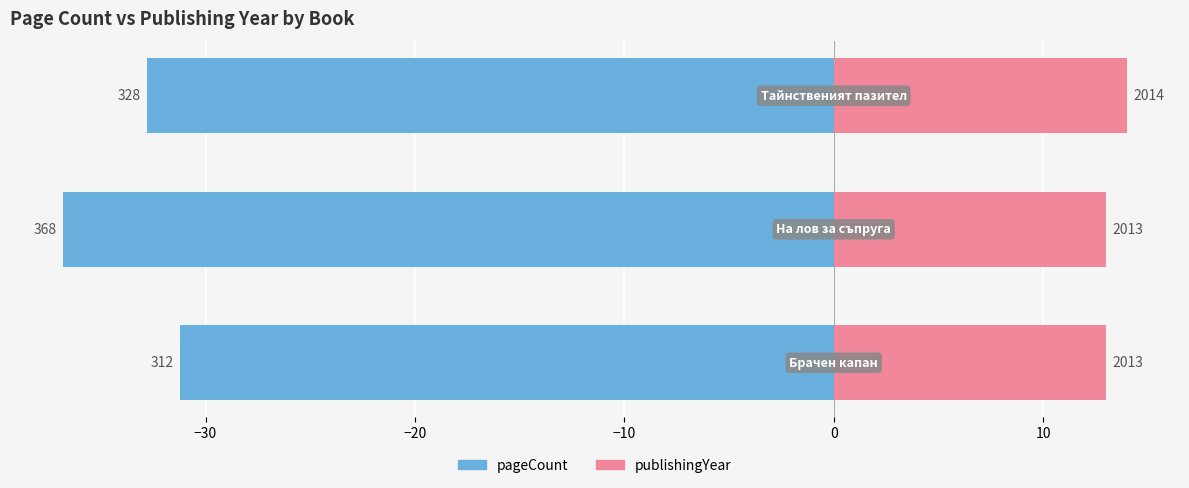

Rank the series by their average value, from lowest to highest.

pageCount, publishingYear